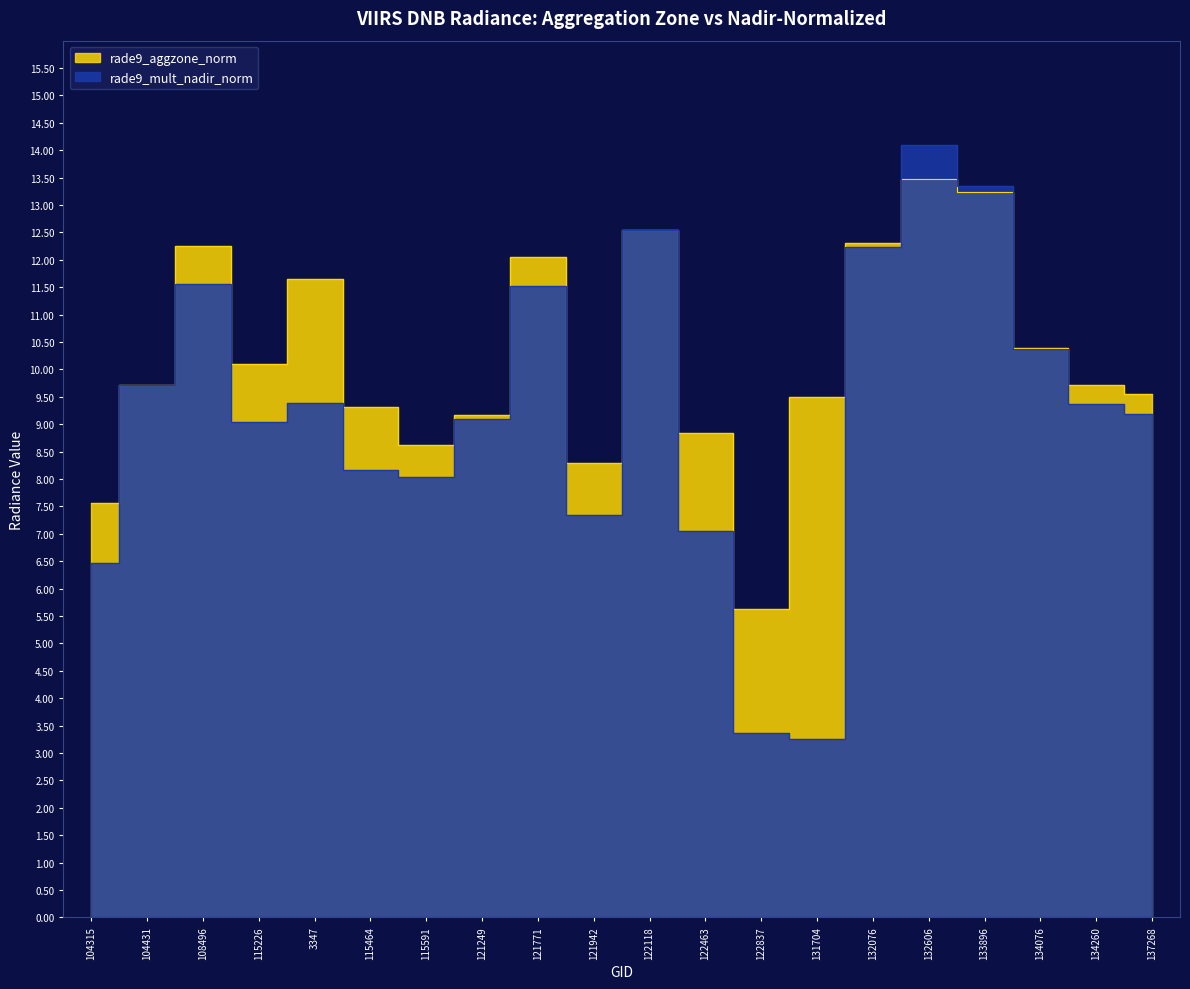

Which category has the highest value in the rade9_mult_nadir_norm series?

132606